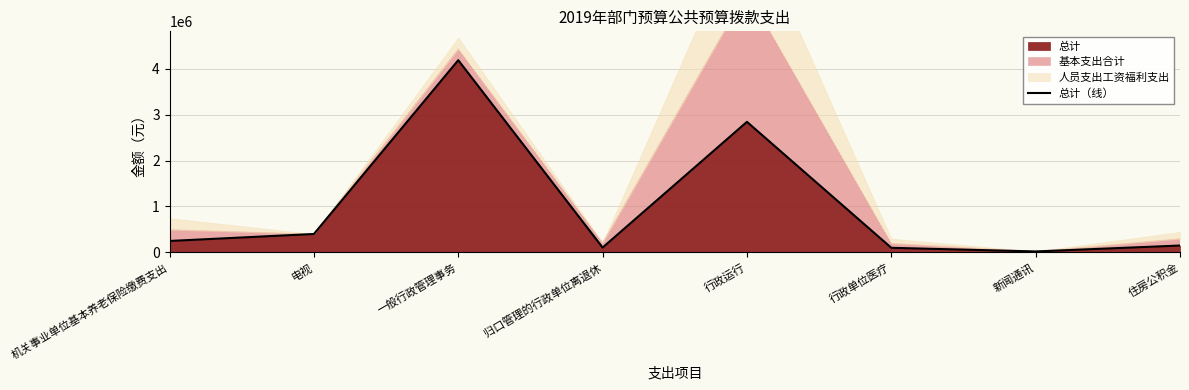

Reading left to right, transcribe all the data shown in this chart.

247953.6	400000.0	4185100.0	105217.4	2841917.0	99181.4	20000.0	148772.2